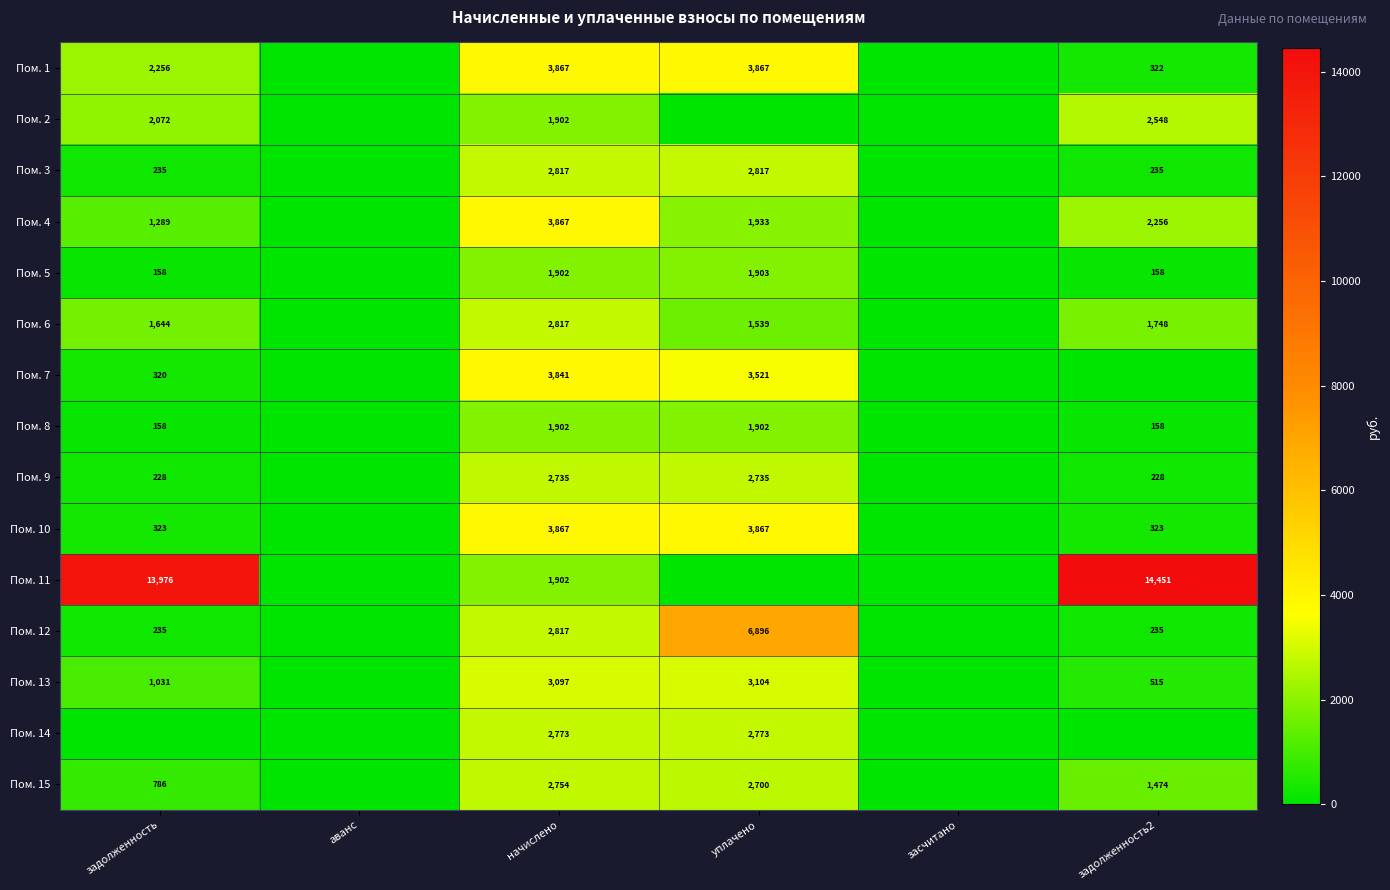

What is the total value across all series at начислено?

42860